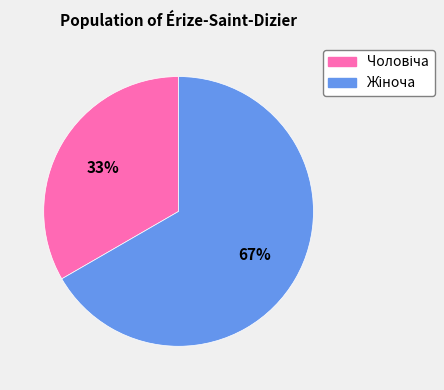

To the nearest percent, what is the average slice percentage?

50%